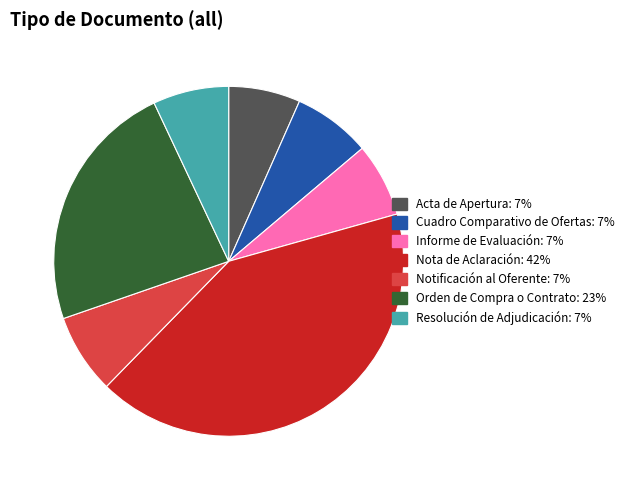

Which category has the biggest portion of the pie?

Nota de Aclaración